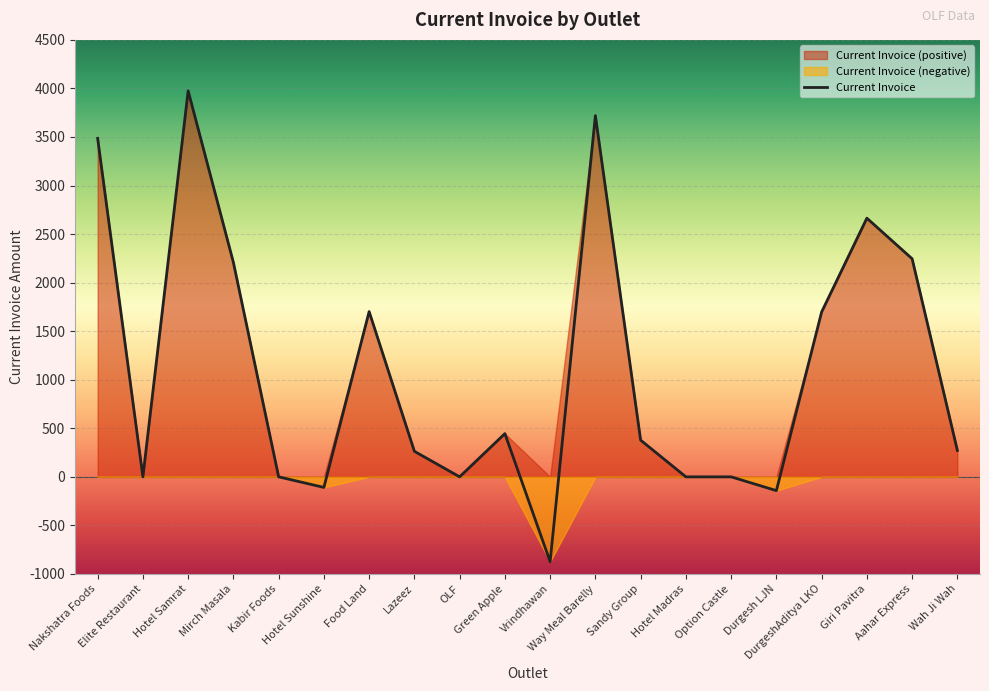

Reading left to right, extract all data points from this chart.

3486	0	3975	2208	0	-109	1702	263	0	445	-874	3720	378	0	0	-142	1698	2664	2246	272